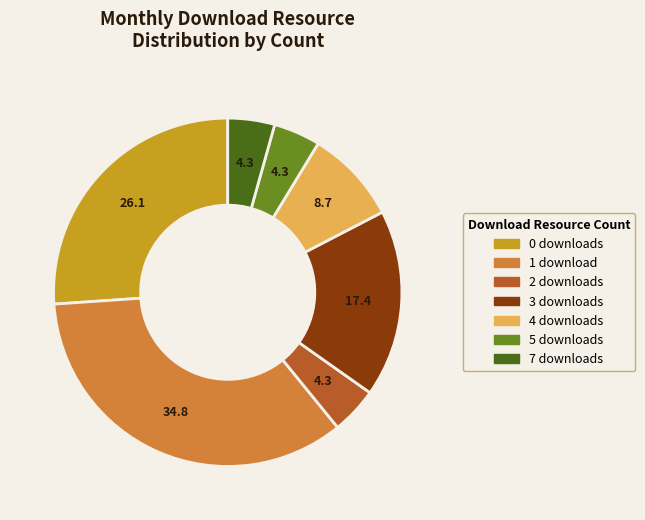

Is there a majority slice in this chart?

No